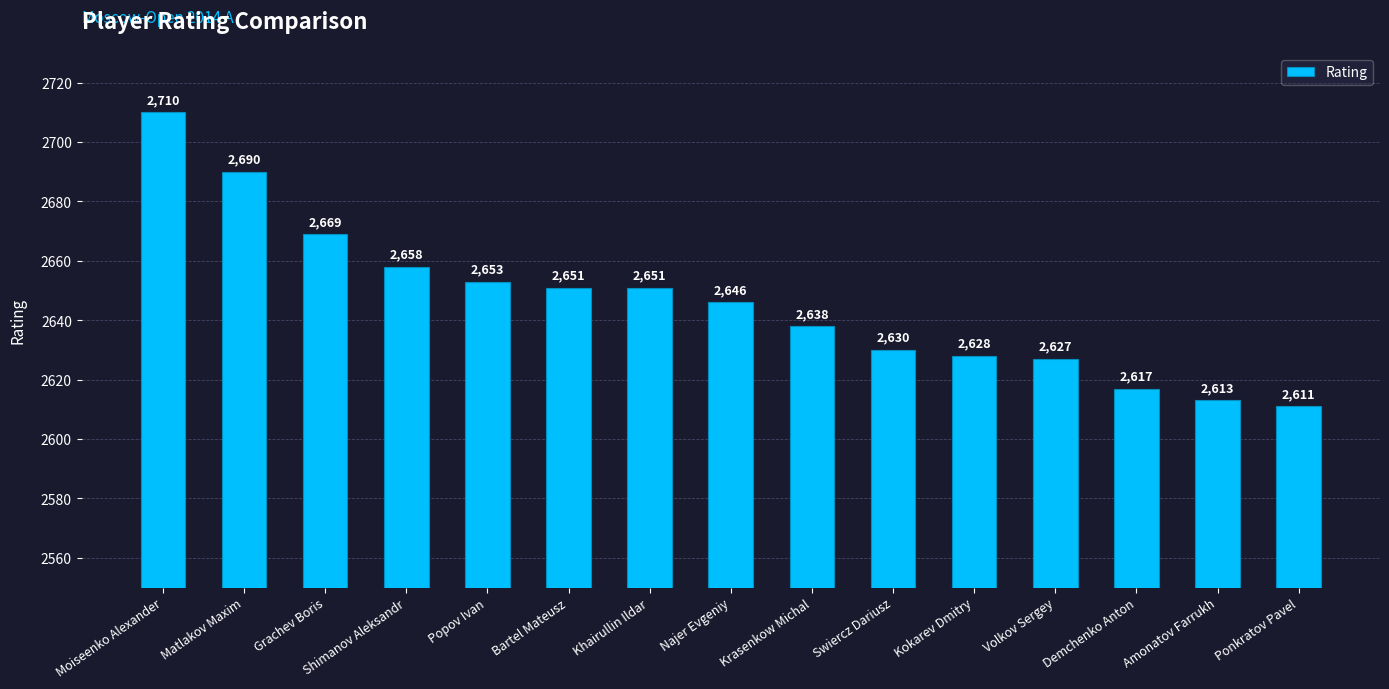

What is the difference between the values at Popov Ivan and Amonatov Farrukh?

40